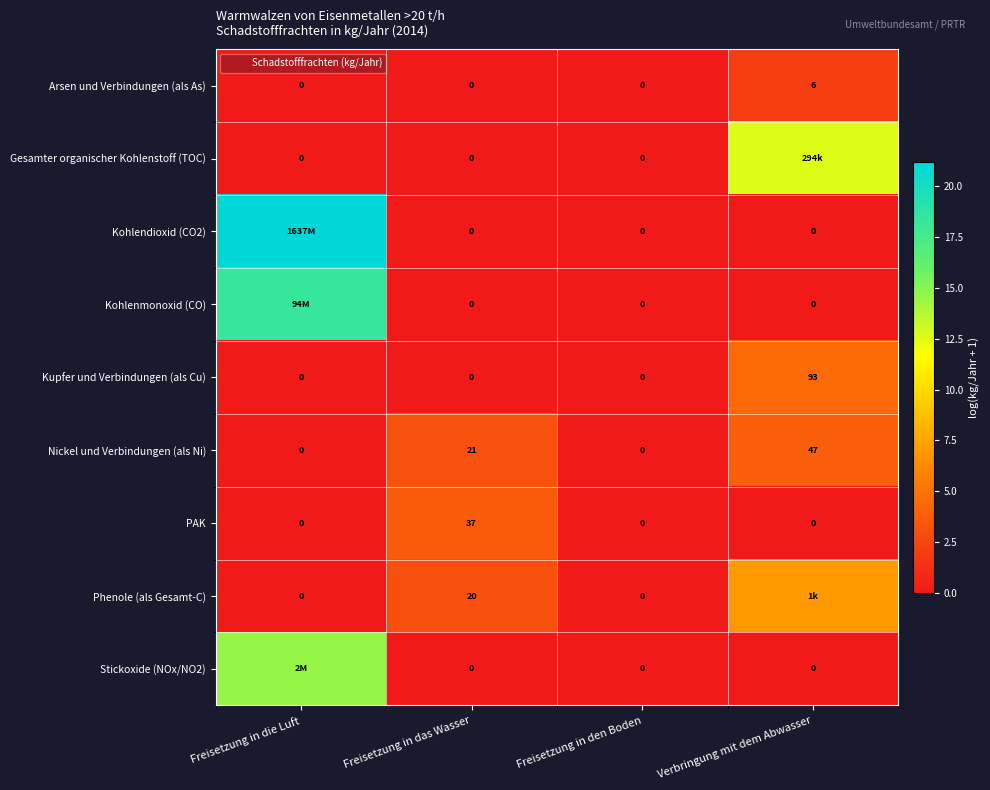

Is the value of Kupfer und Verbindungen (als Cu) at Freisetzung in das Wasser greater than the value of Arsen und Verbindungen (als As) at Verbringung mit dem Abwasser?

No